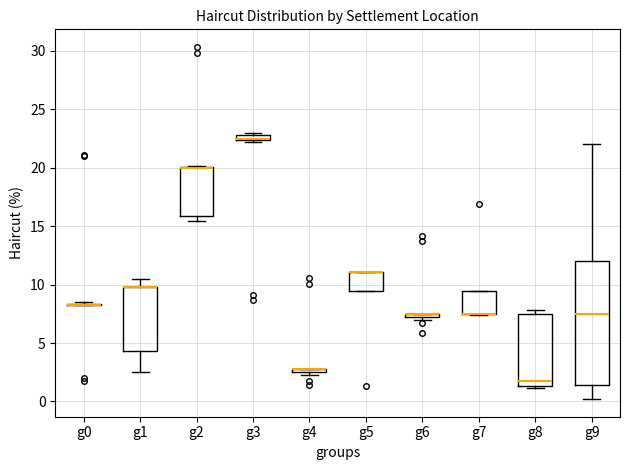

Where is the lower edge of the box for g4 on the y-axis? The values are not printed on the chart, so give them approximately, as read against the axis.

2.5